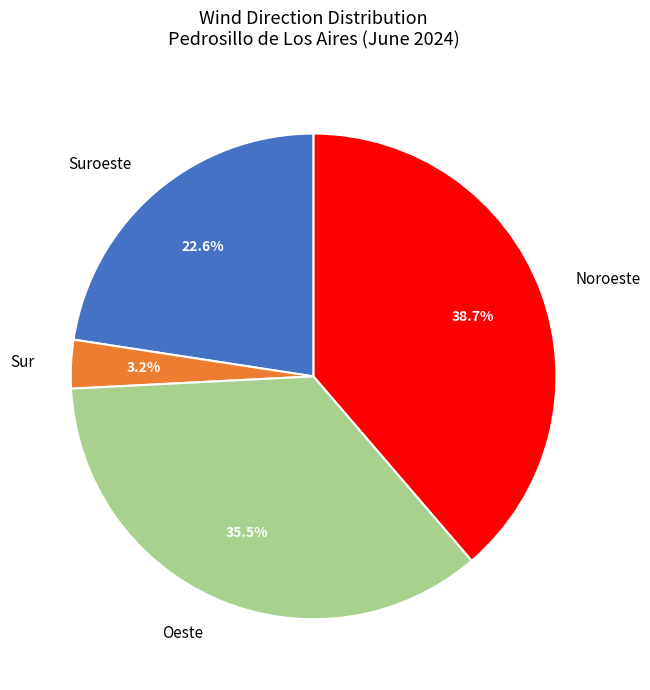

Is Suroeste the majority of the pie?

No